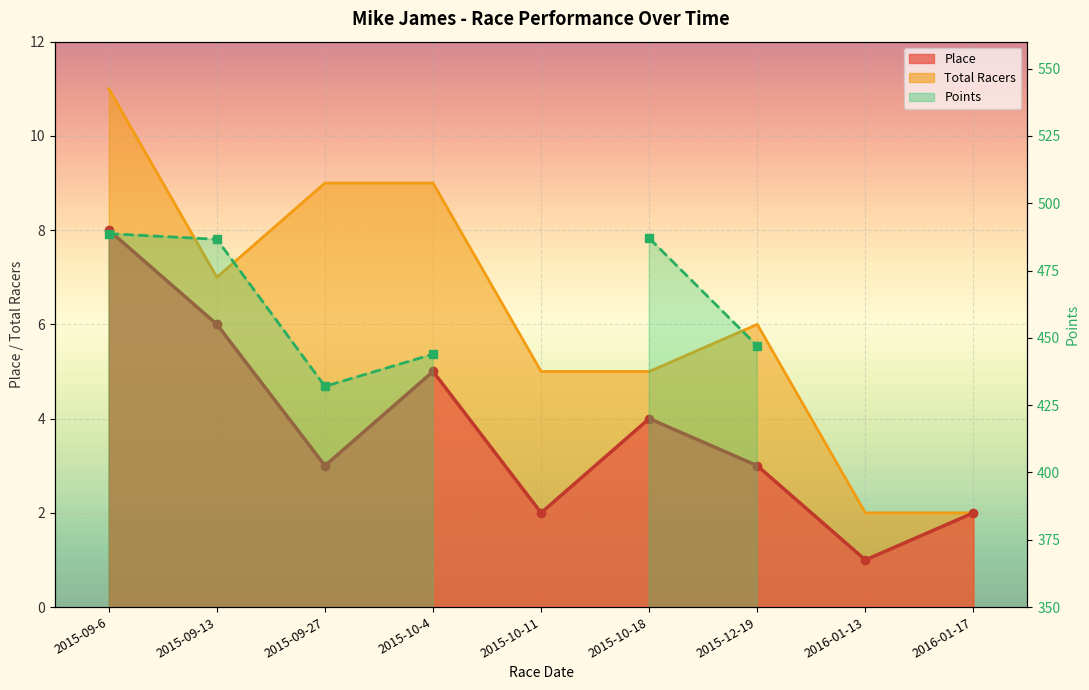

Where does the data first go above 488?

2015-09-6